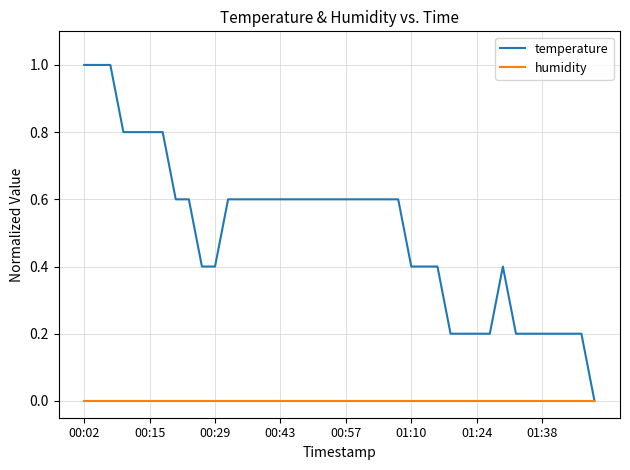

What is the greatest value displayed?

1.0